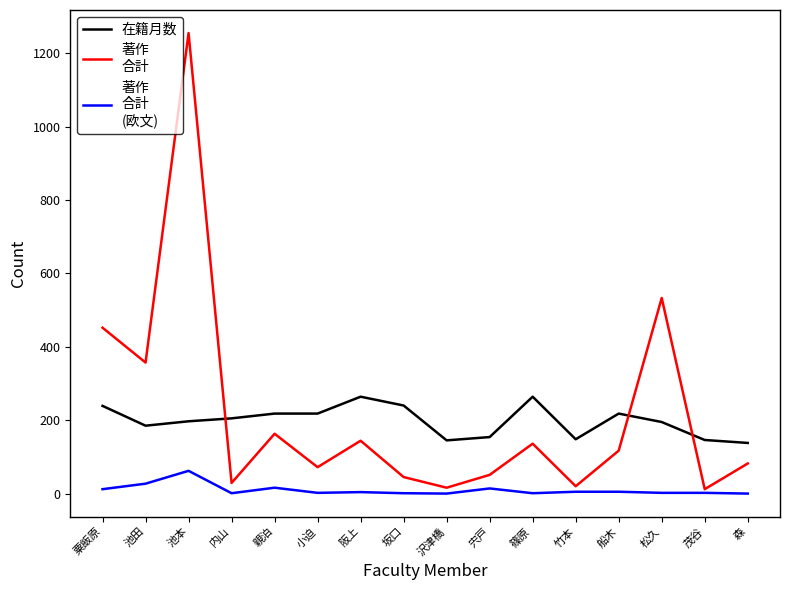

At which category does the chart reach its peak across all series?

池本